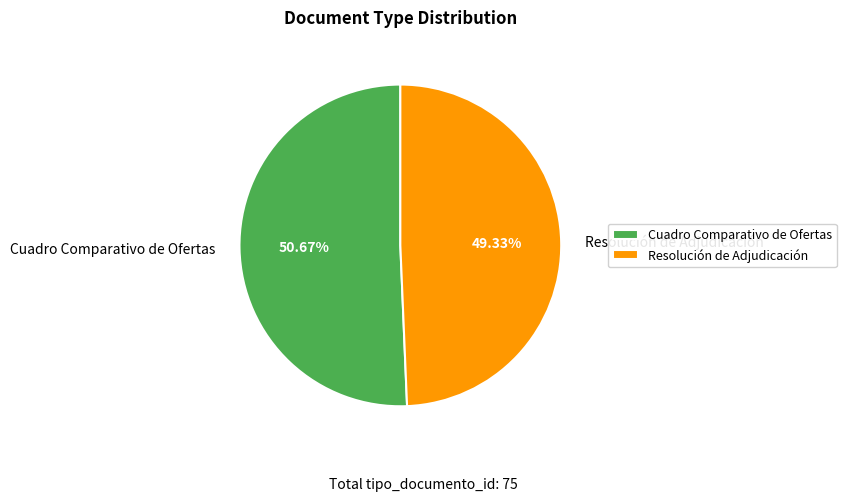

What is the ratio of the value at Cuadro Comparativo de Ofertas to the value at Resolución de Adjudicación?

1.0